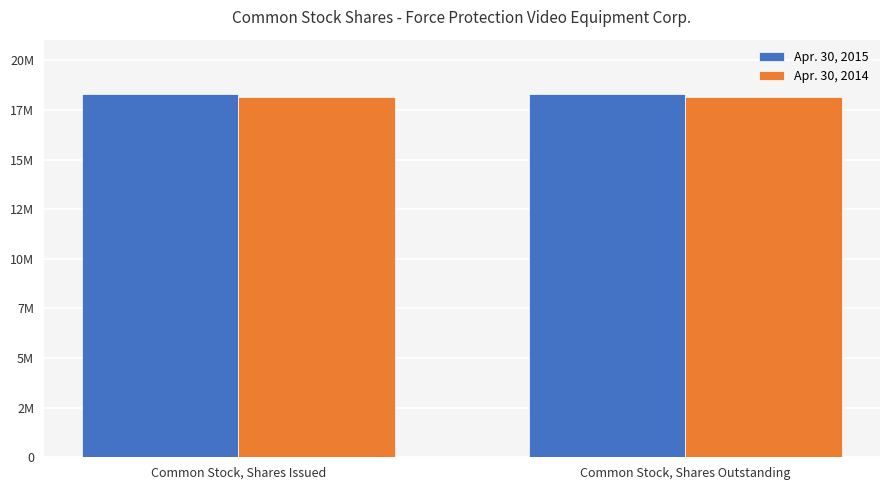

Reading right to left, list all the values displayed in this chart.

Apr. 30, 2015: Common Stock, Shares Outstanding=18295000	Common Stock, Shares Issued=18295000
Apr. 30, 2014: Common Stock, Shares Outstanding=18145000	Common Stock, Shares Issued=18145000